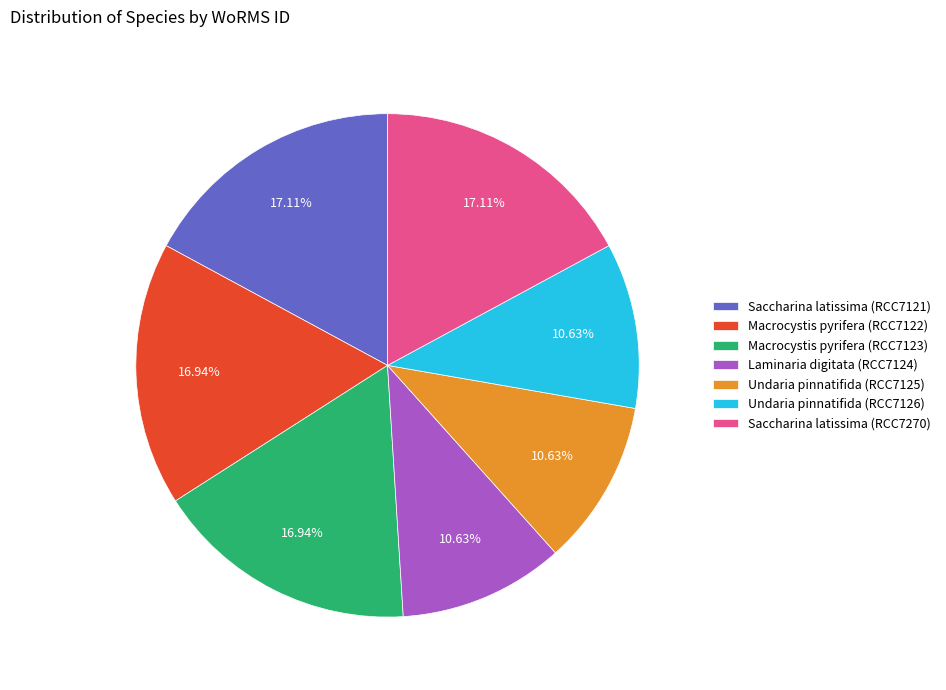

Is the sum of Laminaria digitata (RCC7124) and Macrocystis pyrifera (RCC7122) greater than half?

No